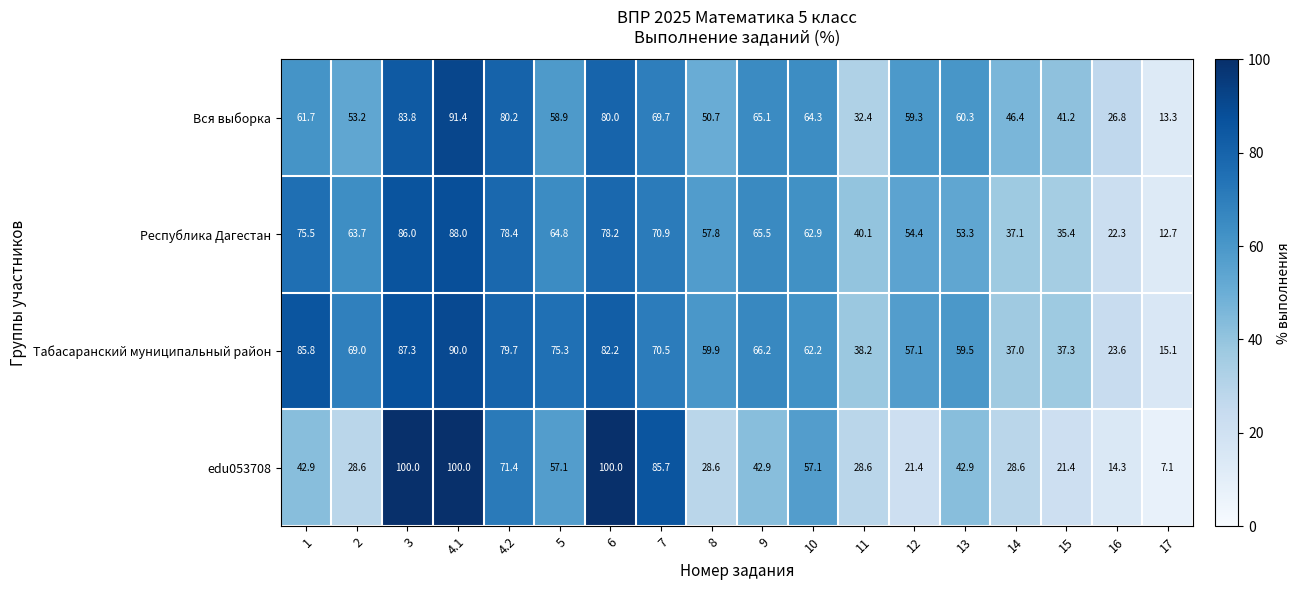

Which series changed the most between 9 and 14?

Табасаранский муниципальный район